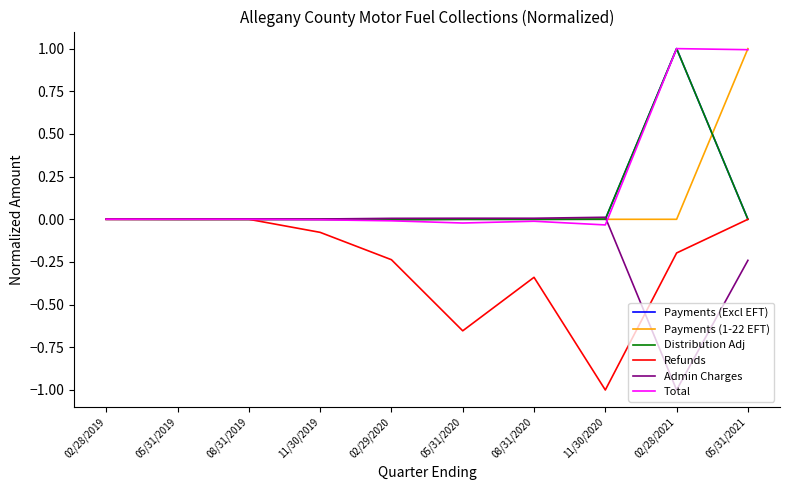

Is it true that Distribution Adj equals -0.0 at 08/31/2019?

True